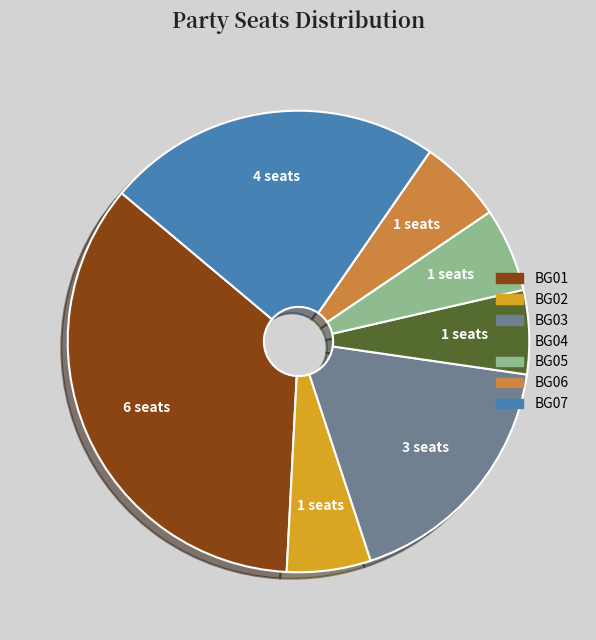

Is the sum of BG04 and BG05 greater than half?

No